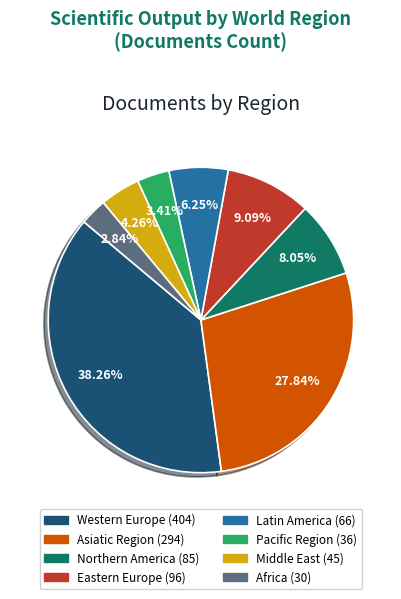

Which category has the biggest portion of the pie?

Western Europe